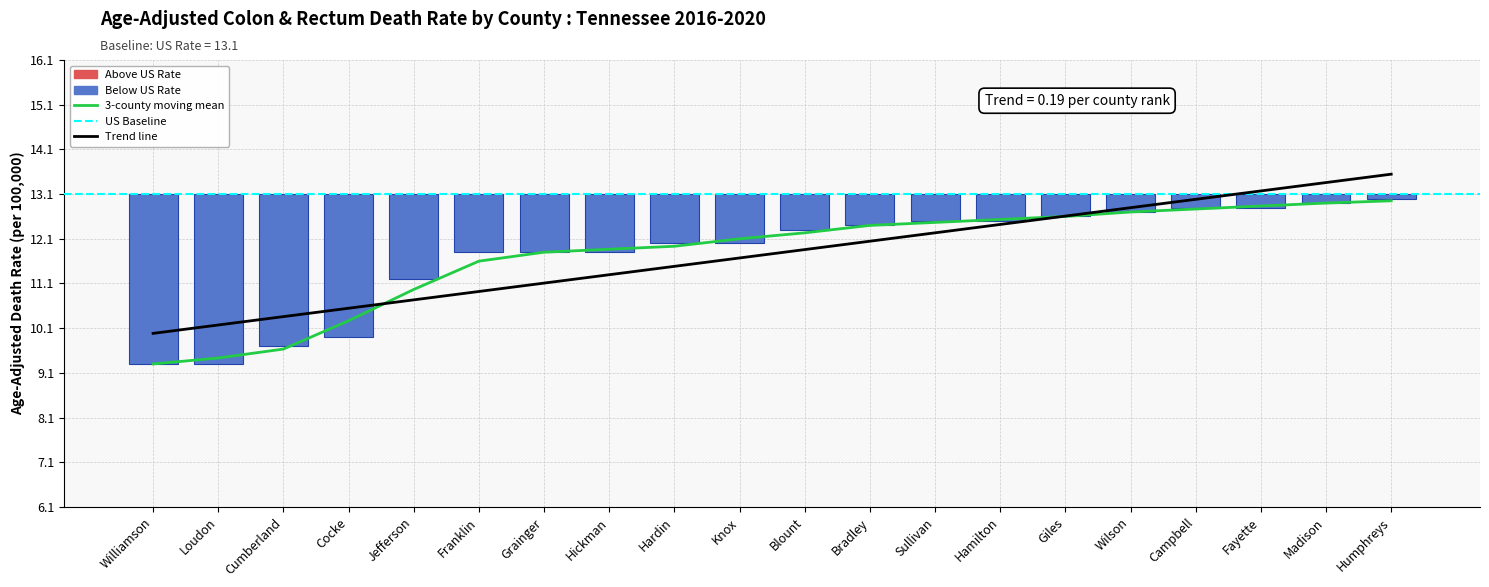

What position from the right is Sullivan?

8